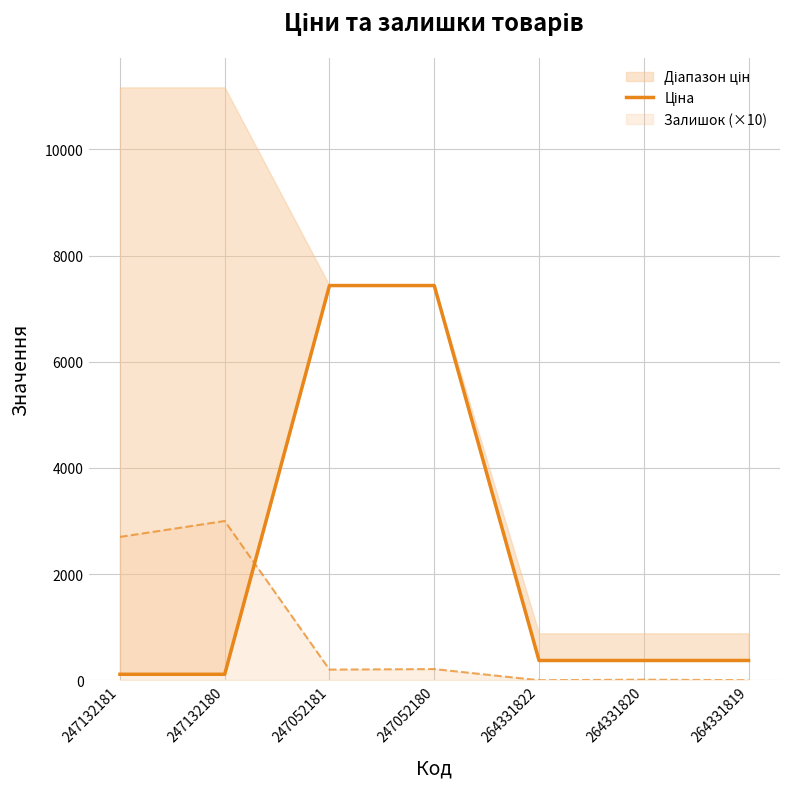

What is the difference between the maximum and minimum values?

7324.5